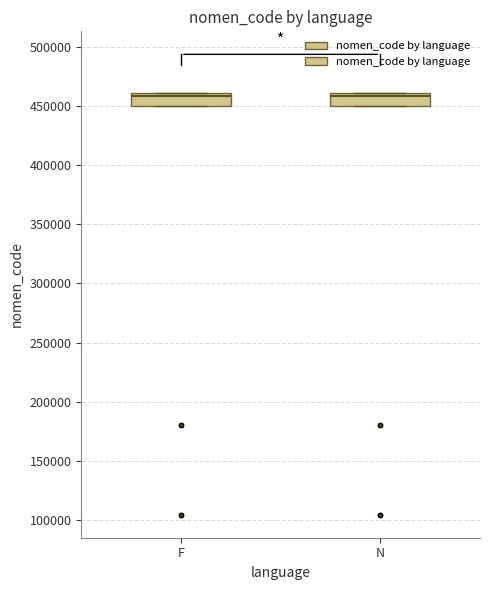

Where is the lower edge of the box for N on the y-axis? The values are not printed on the chart, so give them approximately, as read against the axis.

450000